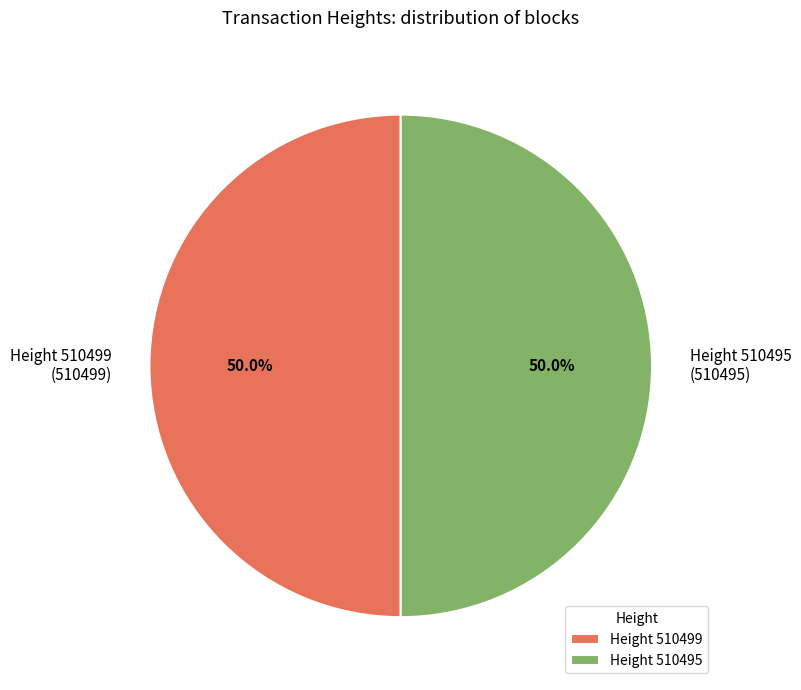

How many segments does this pie chart have?

2